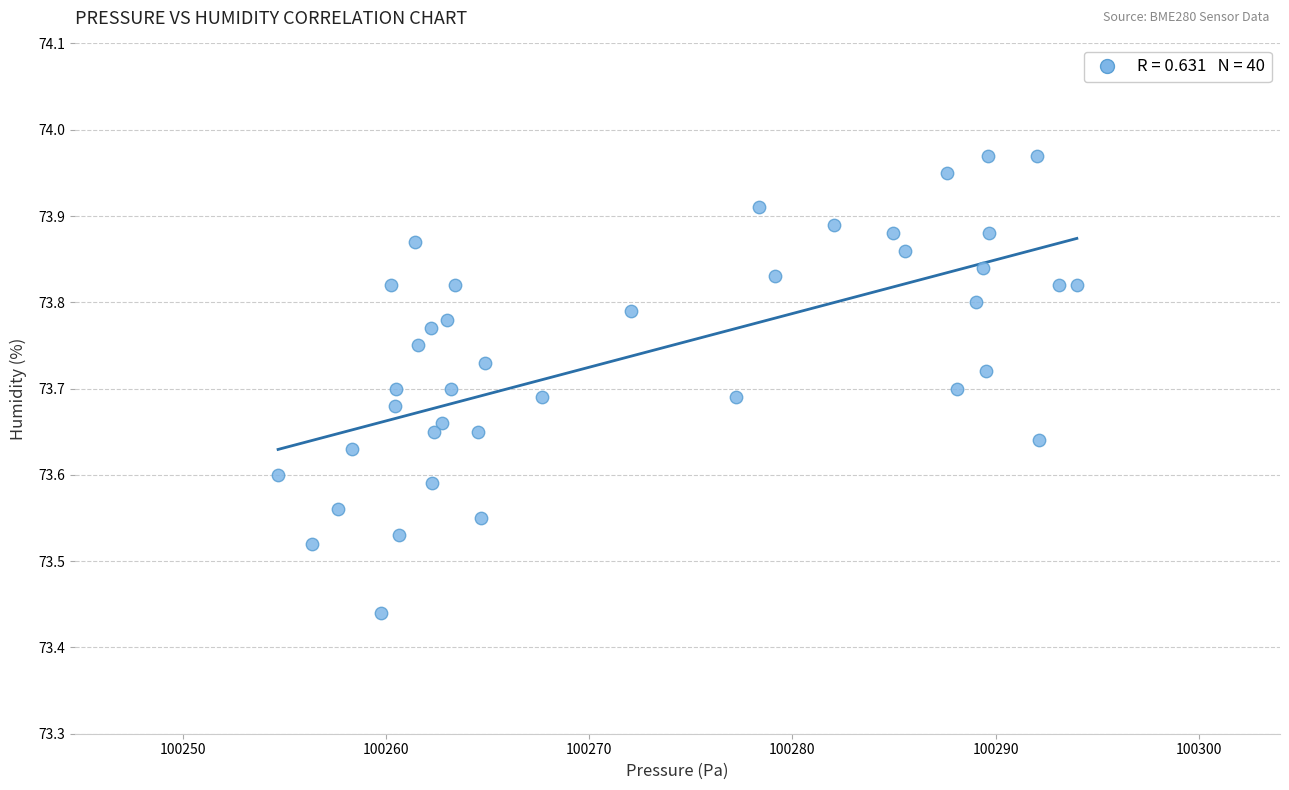

What is the range of Y values (max minus min)?

0.5